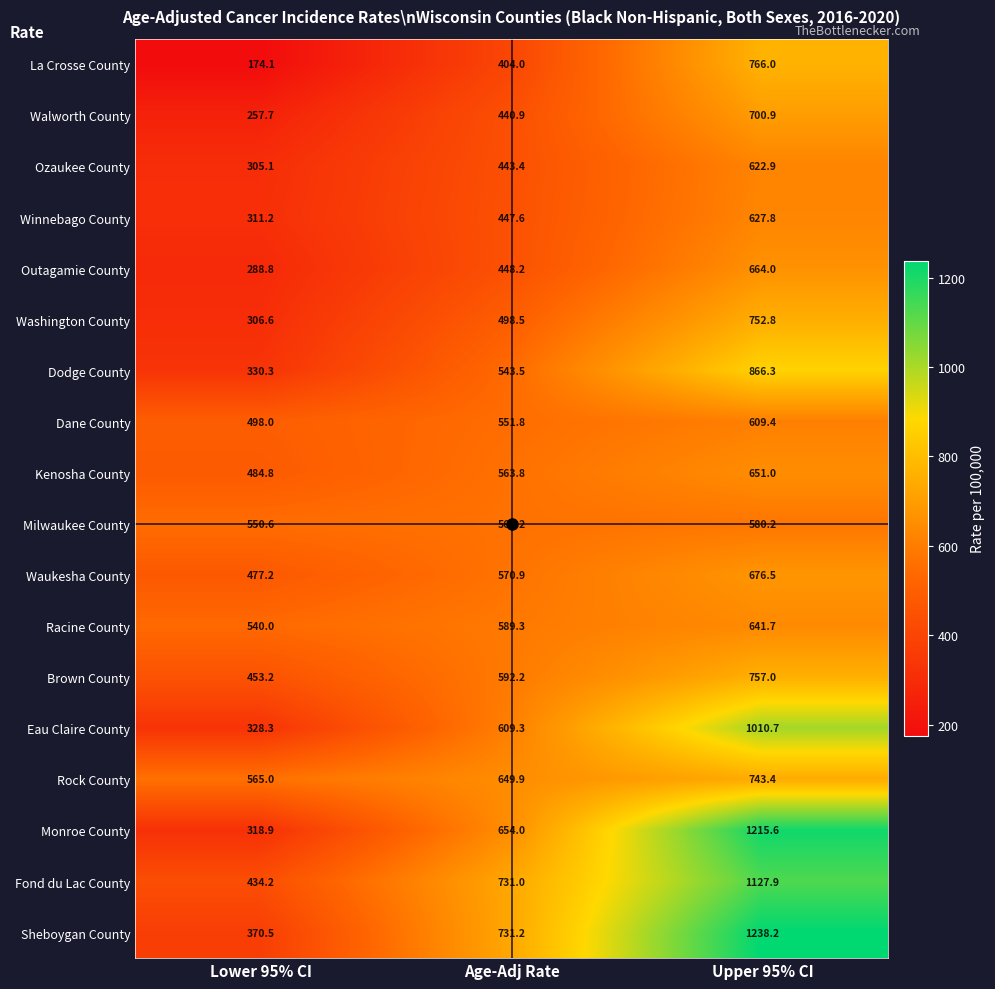

Which series has the widest spread of values?

Monroe County